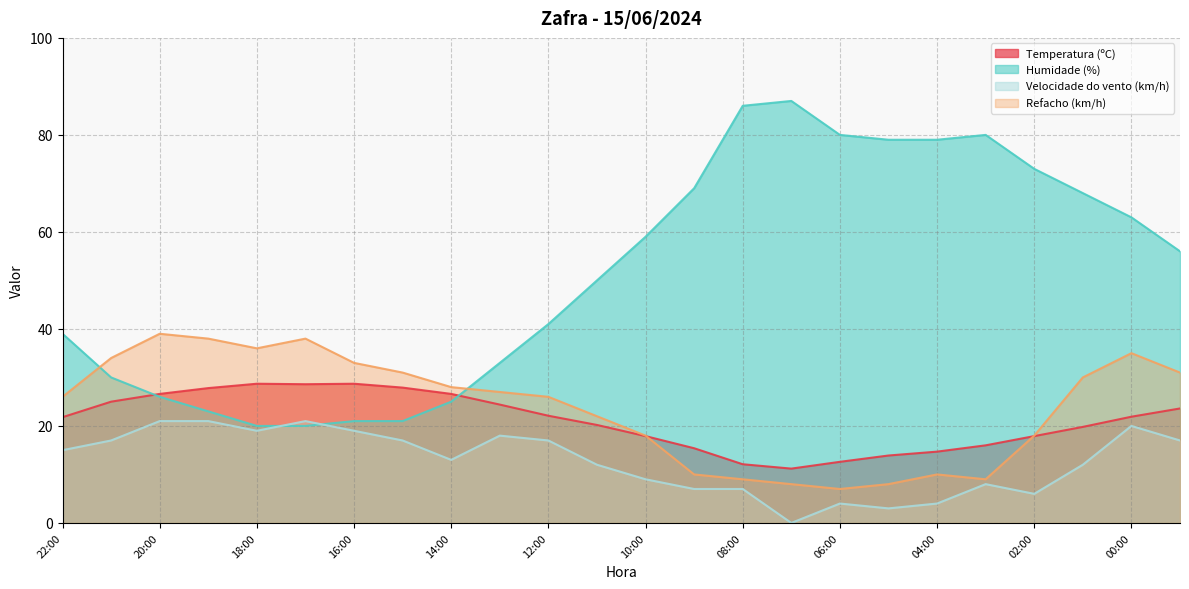

At which category does Humidade (%) reach its first local peak?

07:00